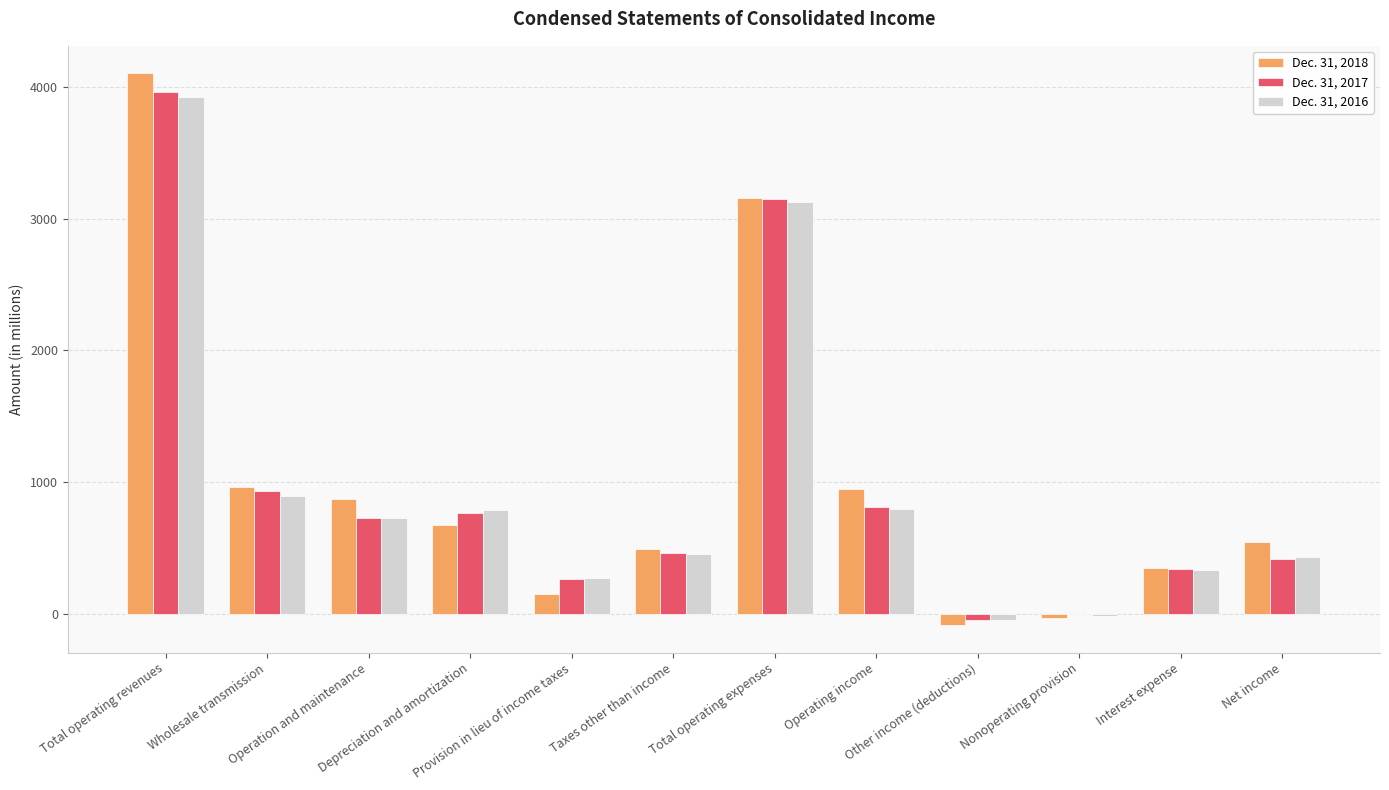

Rank the series at Interest expense from highest to lowest value.

Dec. 31, 2018, Dec. 31, 2017, Dec. 31, 2016